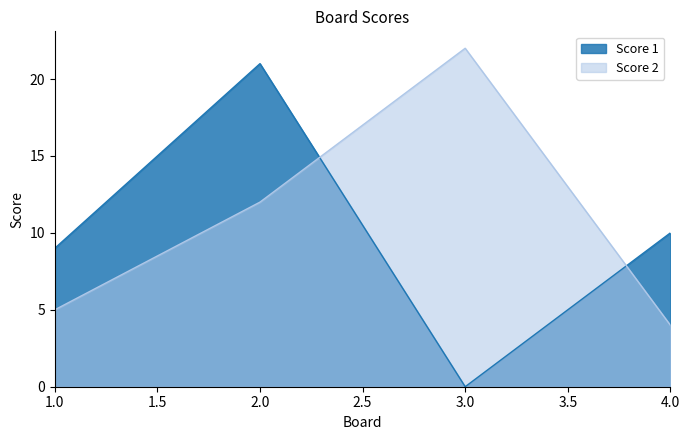

What is the difference between the Score 2 values at 1.0 and 4.0?

1